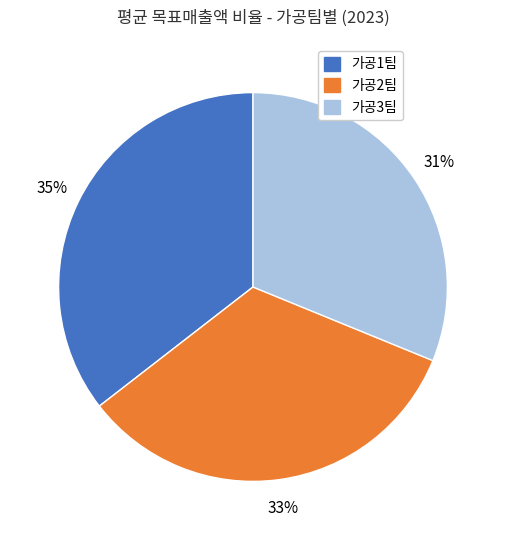

Which category has the smallest portion of the pie?

가공3팀